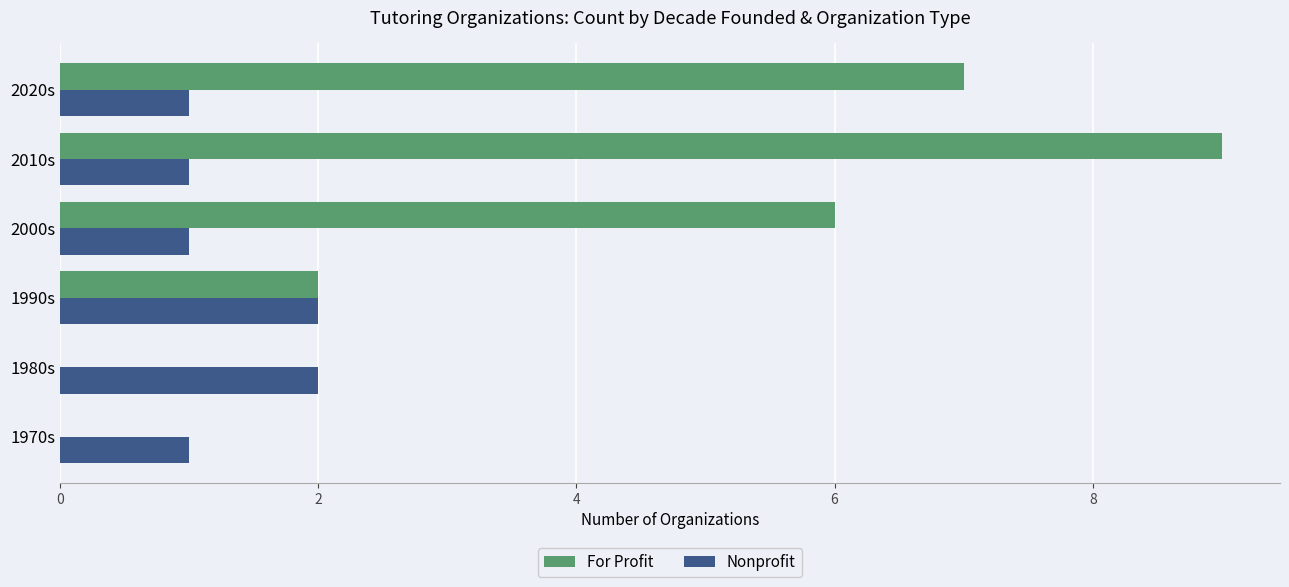

Which series has the widest spread of values?

For Profit